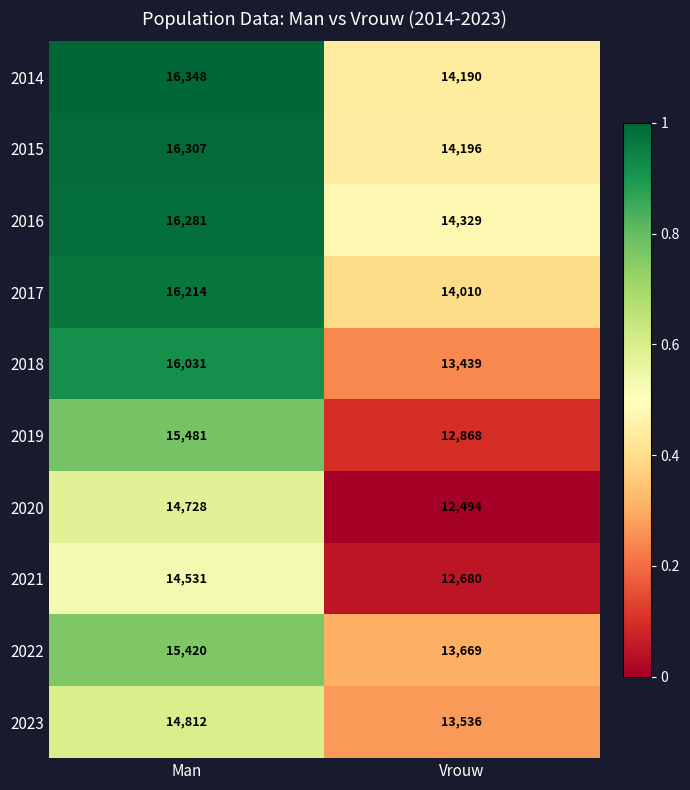

Which series has the widest spread of values?

2019